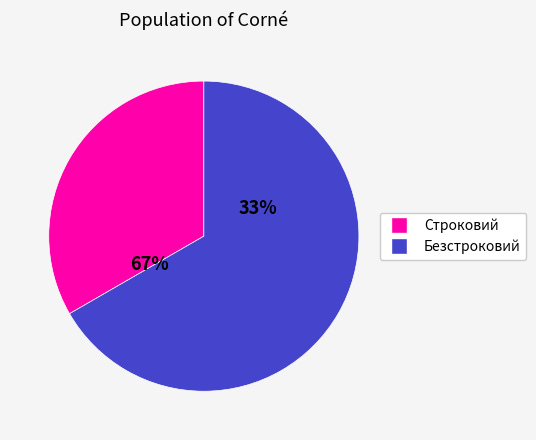

Which category has the smallest portion of the pie?

Строковий